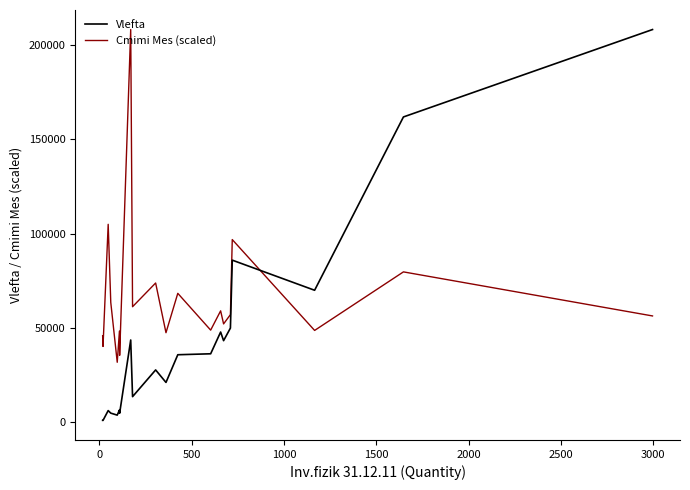

List the series in order of their overall mean, highest first.

Cmimi Mes (scaled), Vlefta